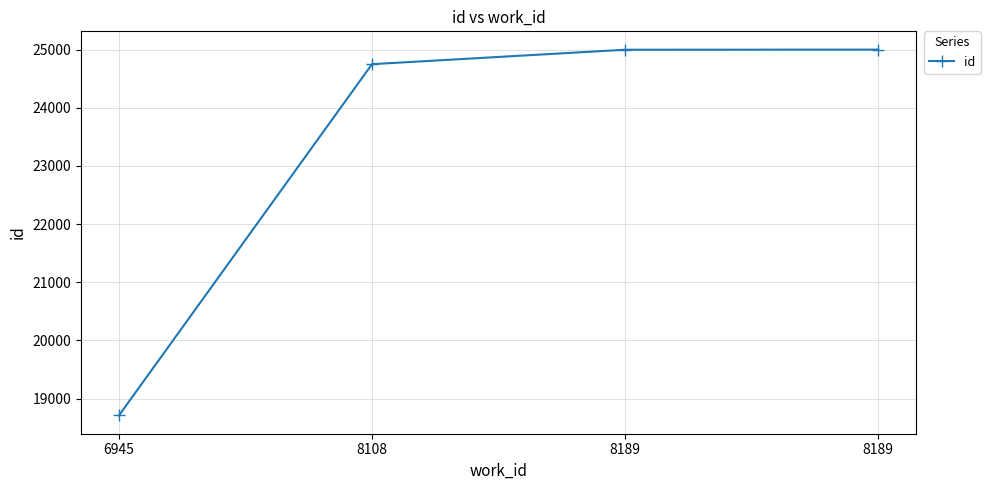

What is the value of the 4th point from the left?

24996